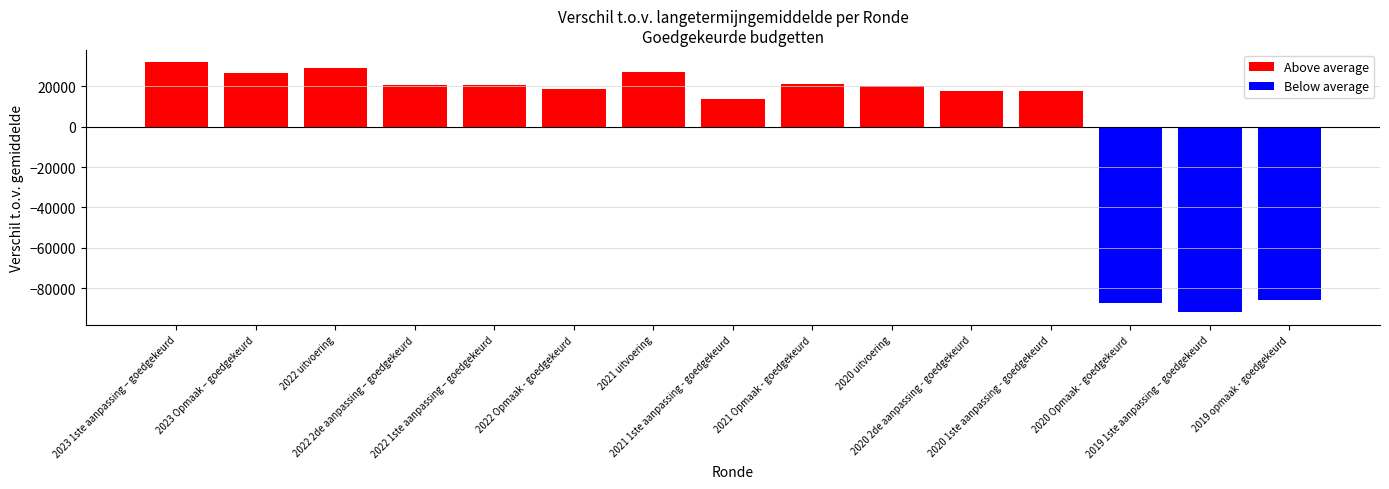

Does the chart contain stacked bars?

No